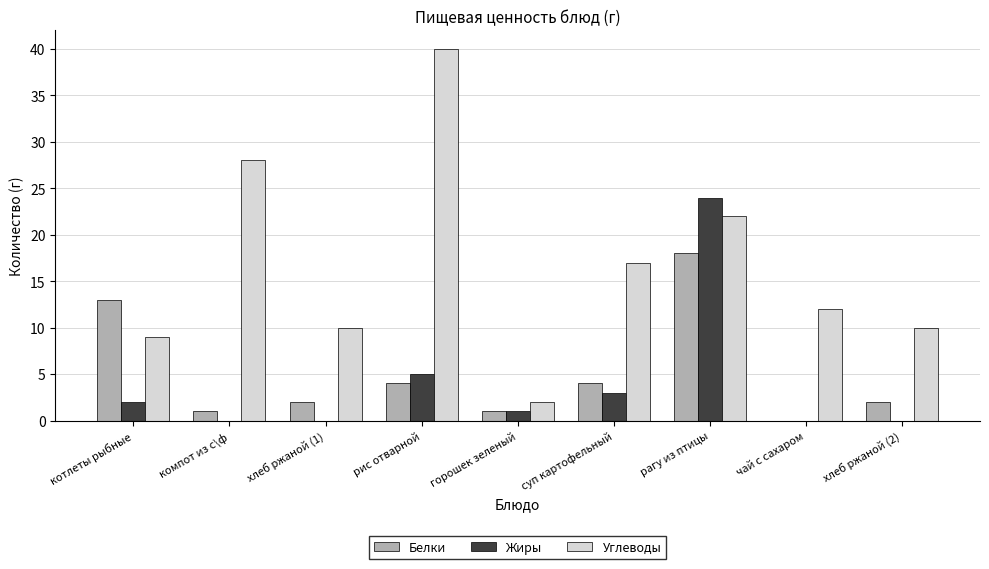

The Углеводы series shows 13 at хлеб ржаной (2). True or false?

False